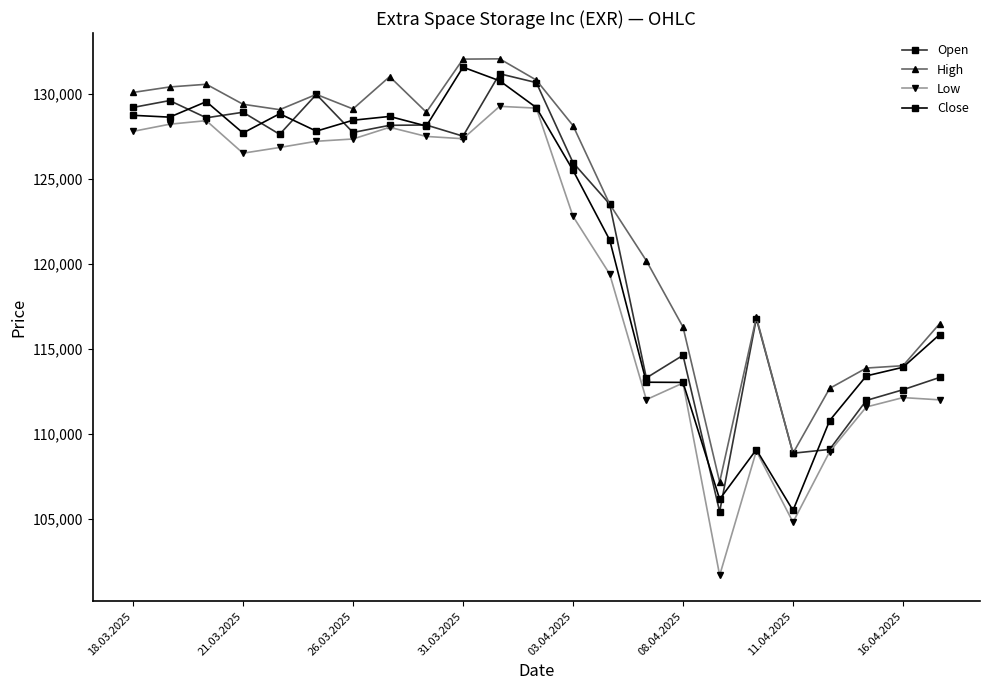

At how many categories does at least one series exceed 110087?

21